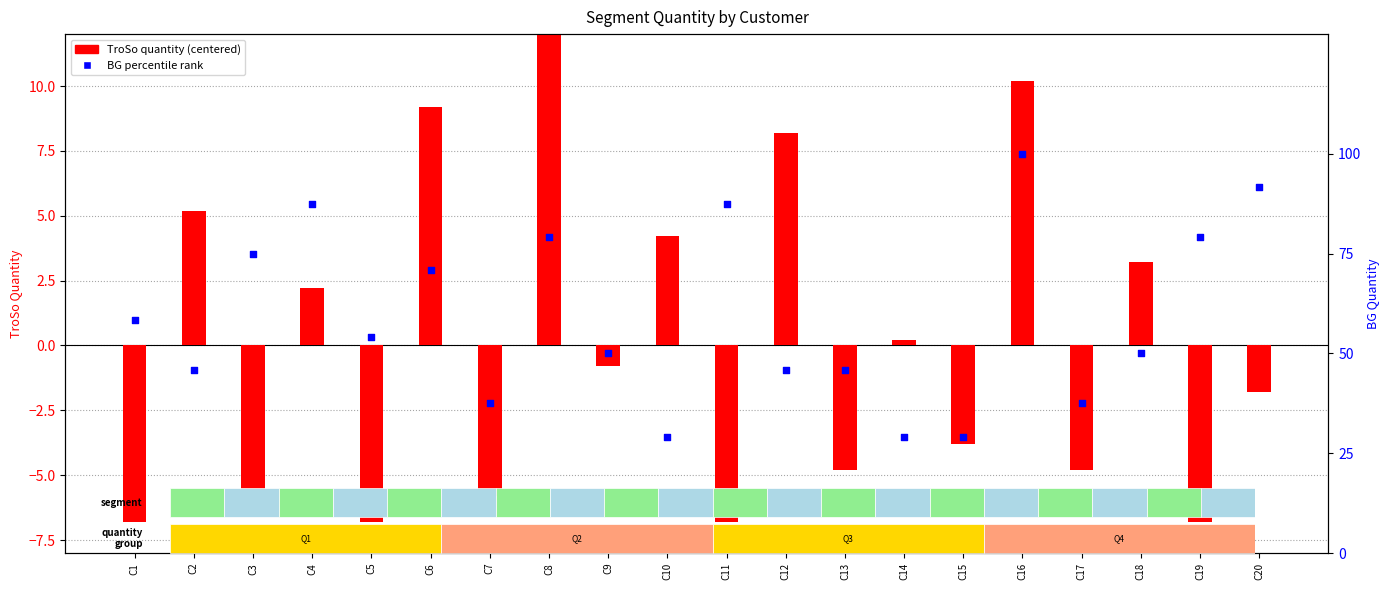

What is the total value across all series at C15?

25.4